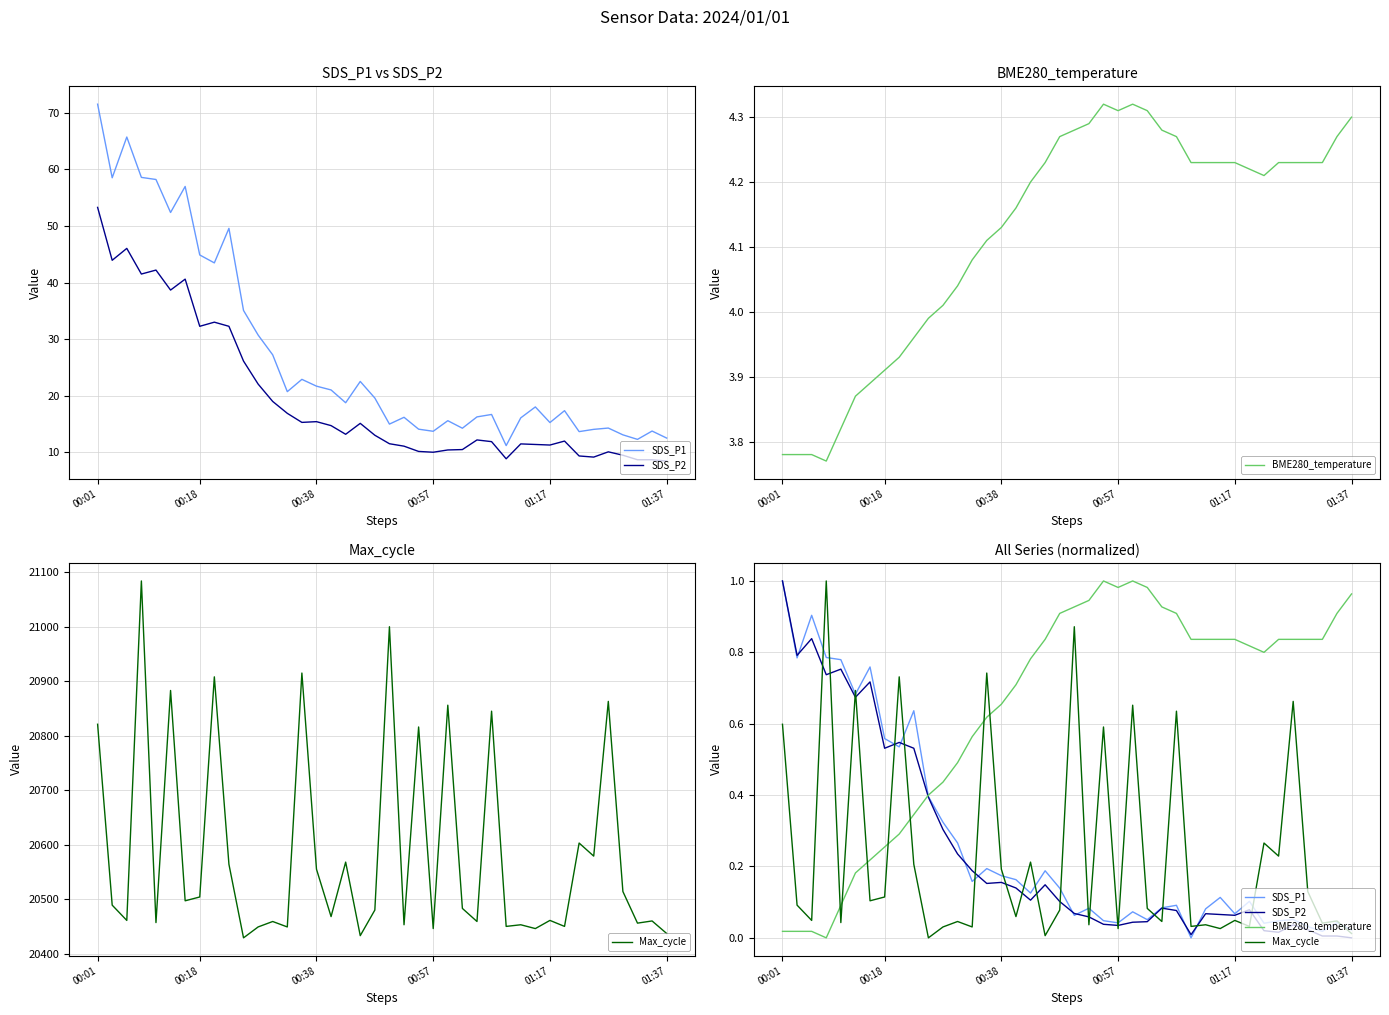

Is it true that Max_cycle equals 0.6 at 00:01?

True